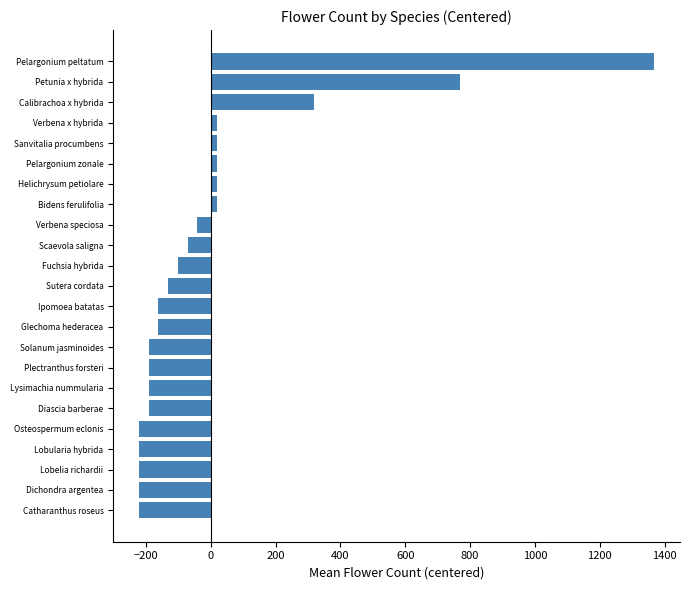

What is the difference between the second highest and second lowest values?

990.0